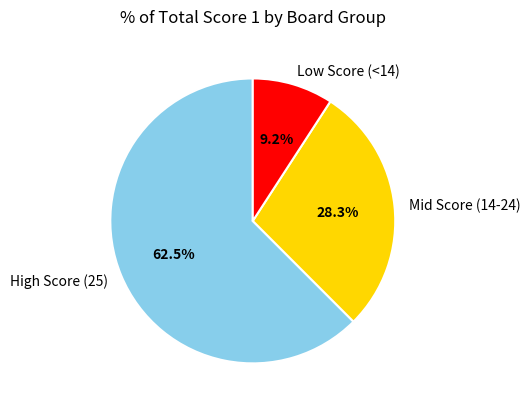

What portion of the pie excludes Low Score (<14)?

90.8%